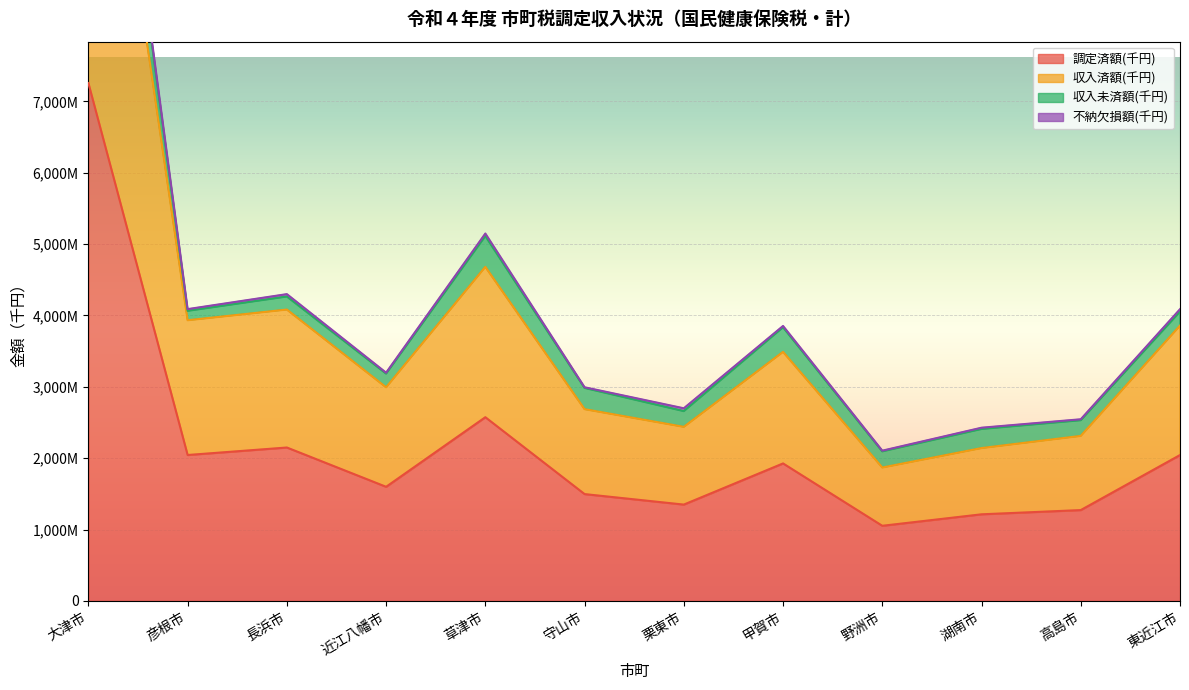

Does the chart display data point markers on the line(s)?

No